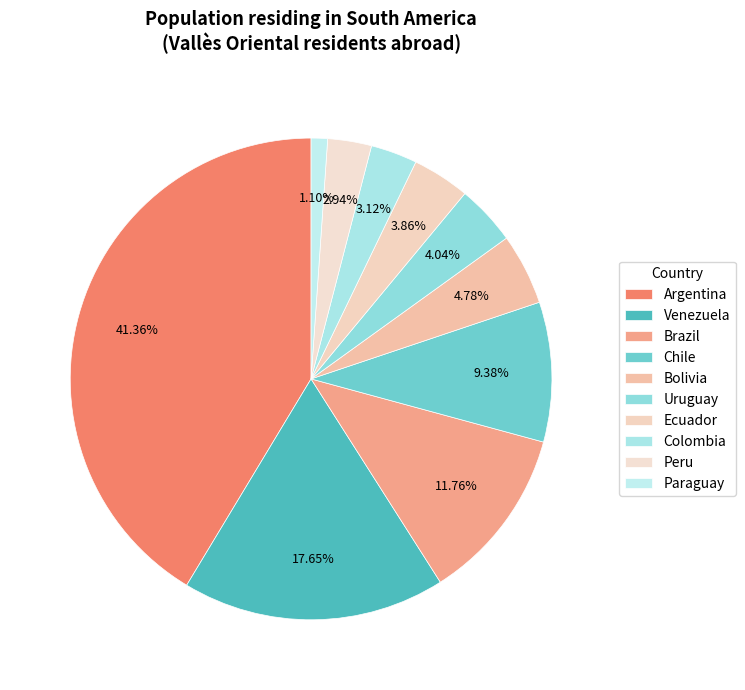

To the nearest percent, what portion does Bolivia represent?

5%